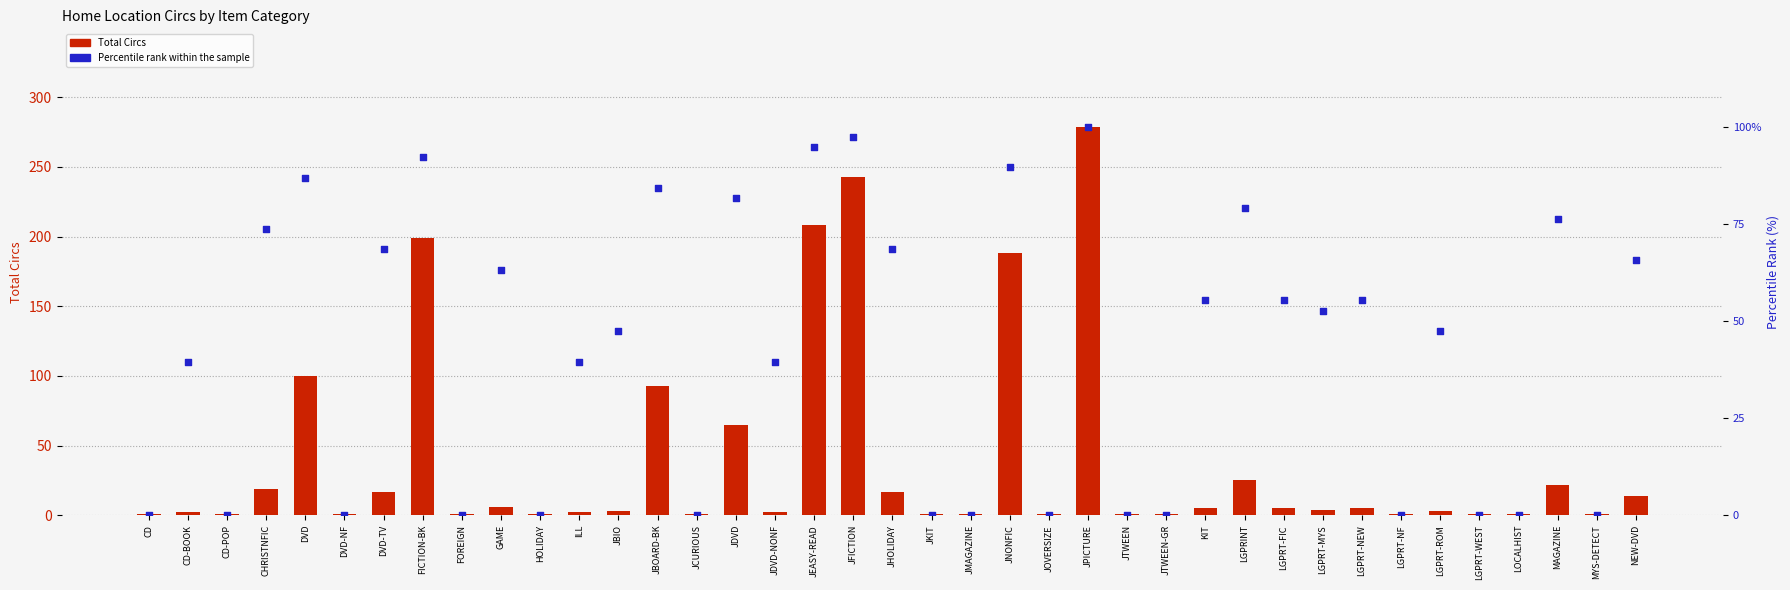

Which series contains the highest Y value?

Total Circs